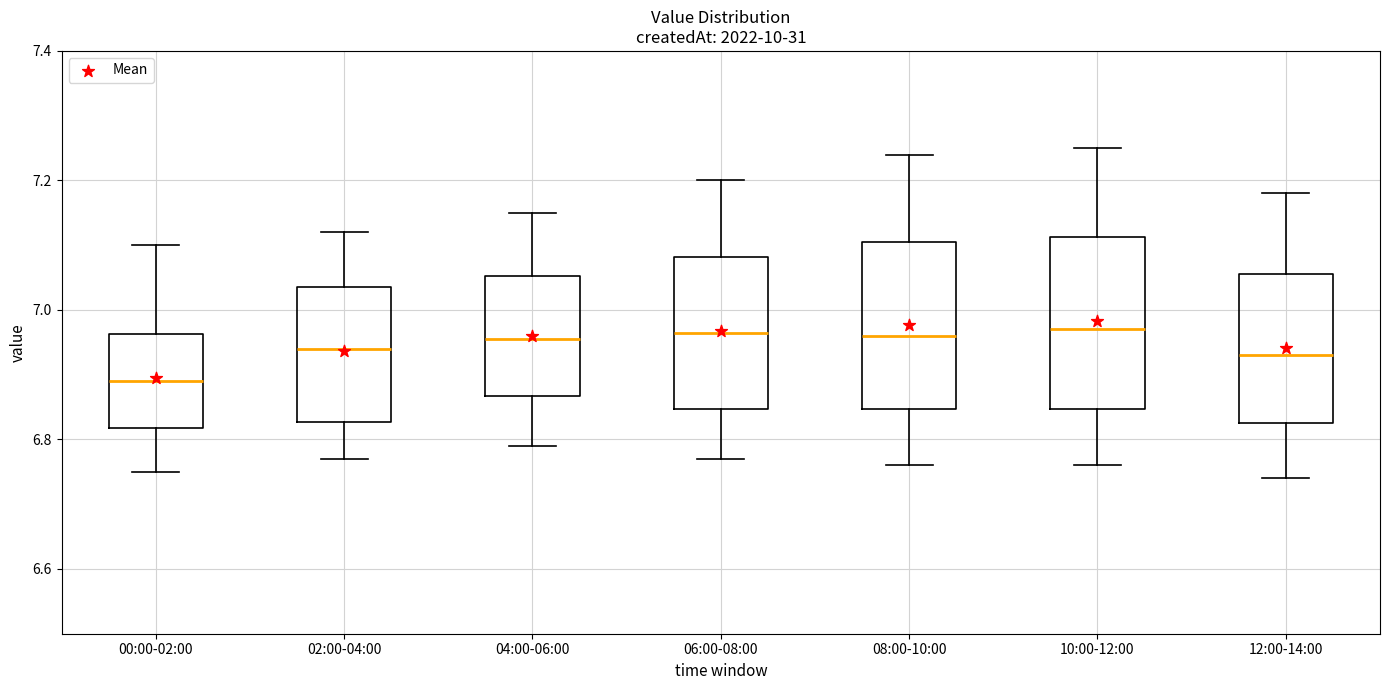

Reading left to right, transcribe this box plot: for each box, give where its median line is, the range the box spans, and where its two whiskers end, as read against the y-axis. The values are not printed on the chart, so give them approximately, as read against the axis.

00:00-02:00: median 6.90, box 6.82 to 6.96, whiskers 6.76 to 7.10
02:00-04:00: median 6.94, box 6.82 to 7.04, whiskers 6.78 to 7.12
04:00-06:00: median 6.96, box 6.86 to 7.06, whiskers 6.80 to 7.16
06:00-08:00: median 6.96, box 6.84 to 7.08, whiskers 6.78 to 7.20
08:00-10:00: median 6.96, box 6.84 to 7.10, whiskers 6.76 to 7.24
10:00-12:00: median 6.98, box 6.84 to 7.12, whiskers 6.76 to 7.26
12:00-14:00: median 6.94, box 6.82 to 7.06, whiskers 6.74 to 7.18